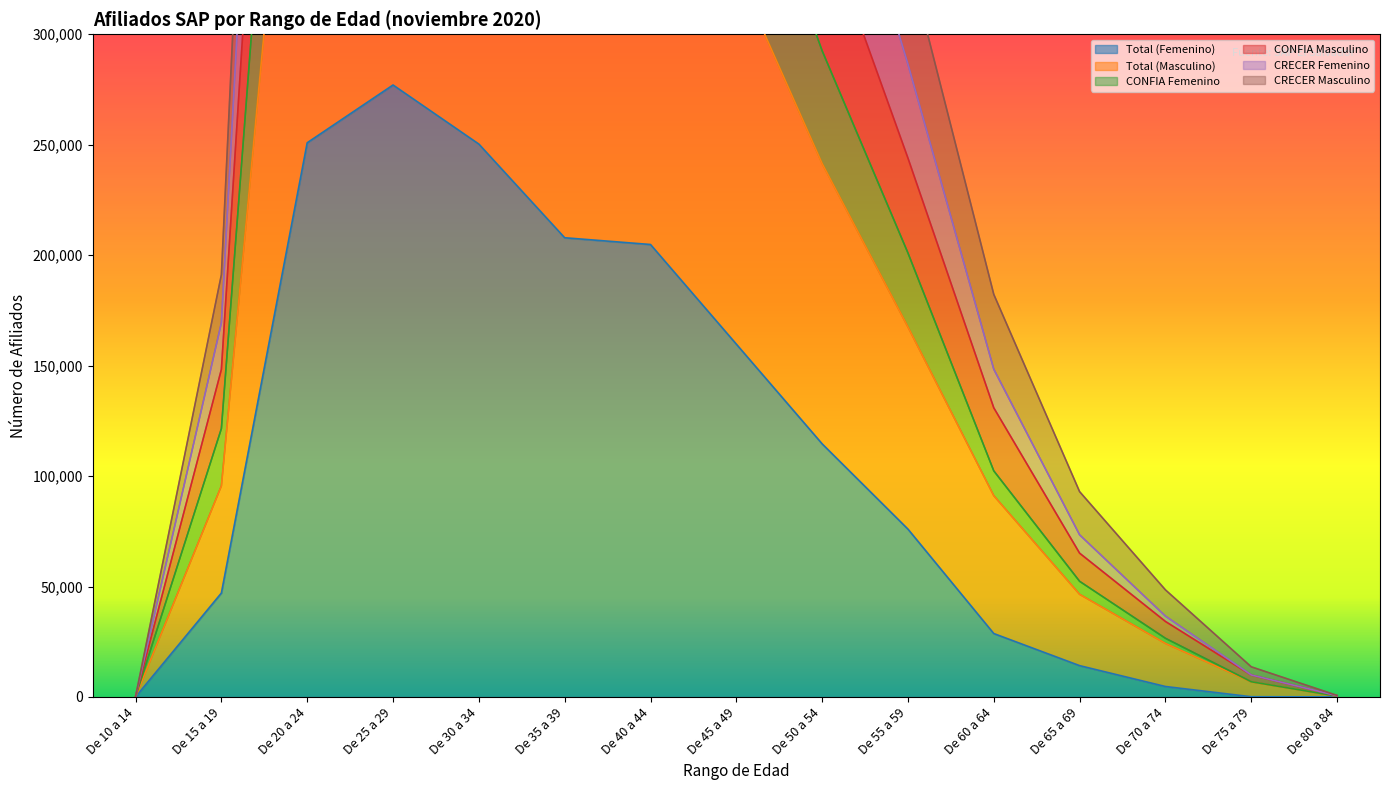

What is the sum of the CONFIA Masculino values at De 70 a 74 and De 45 a 49?

512546